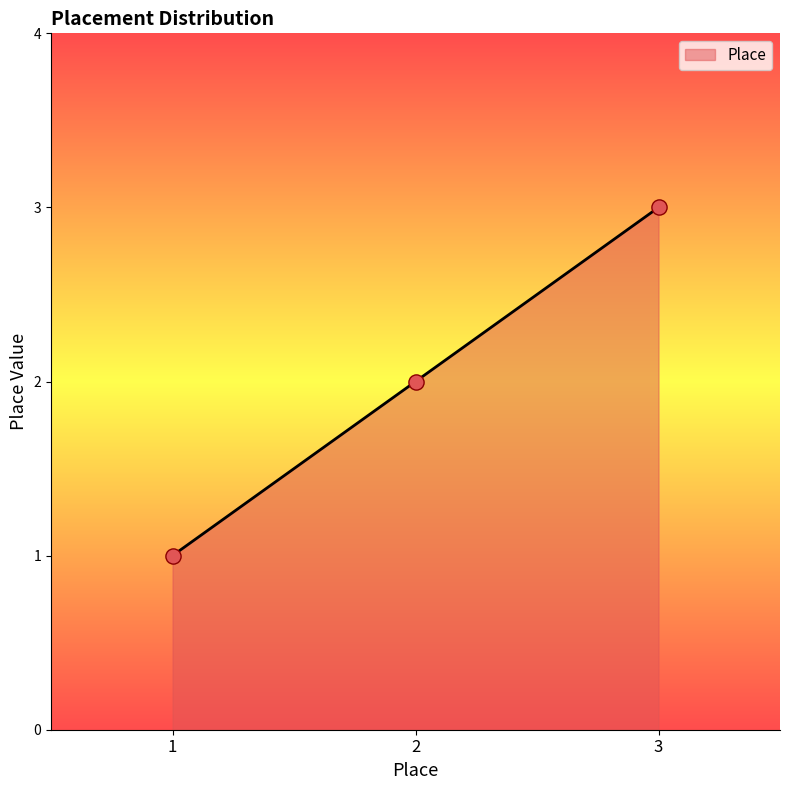

What is the change in value from 1 to 2?

+1